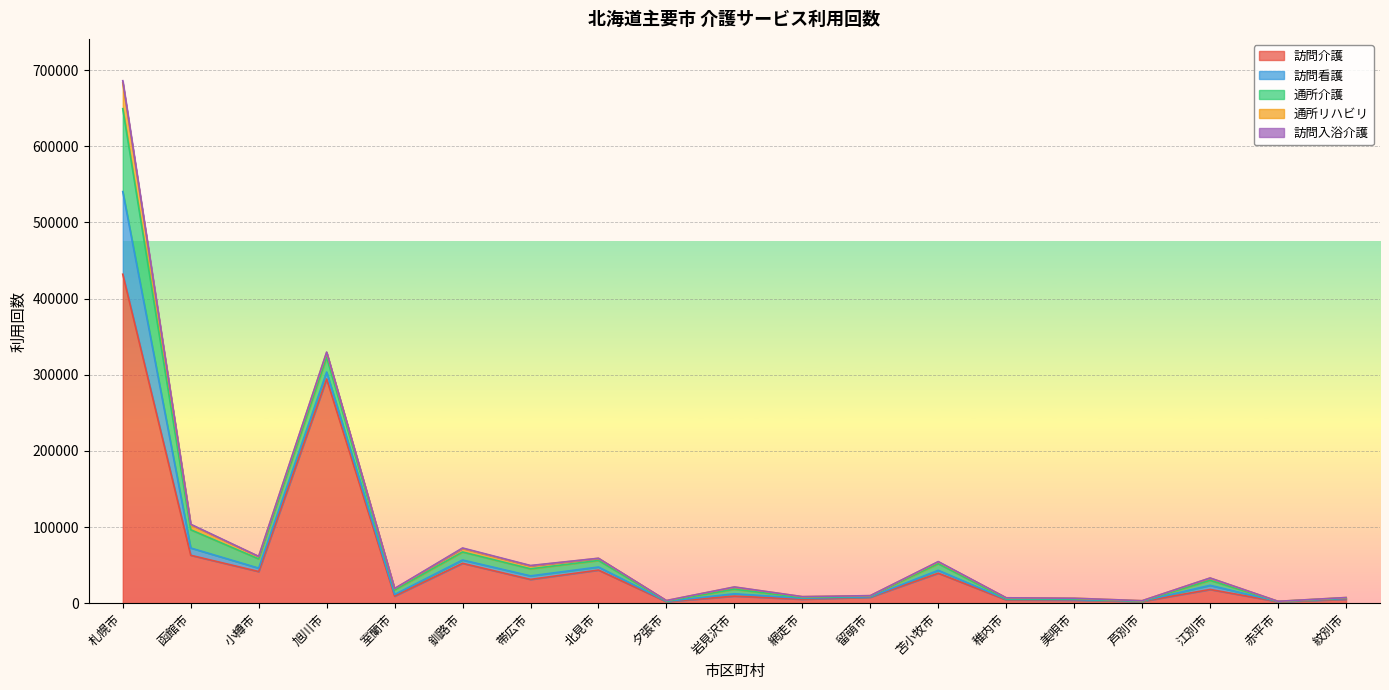

Count the number of categories in the chart.

19